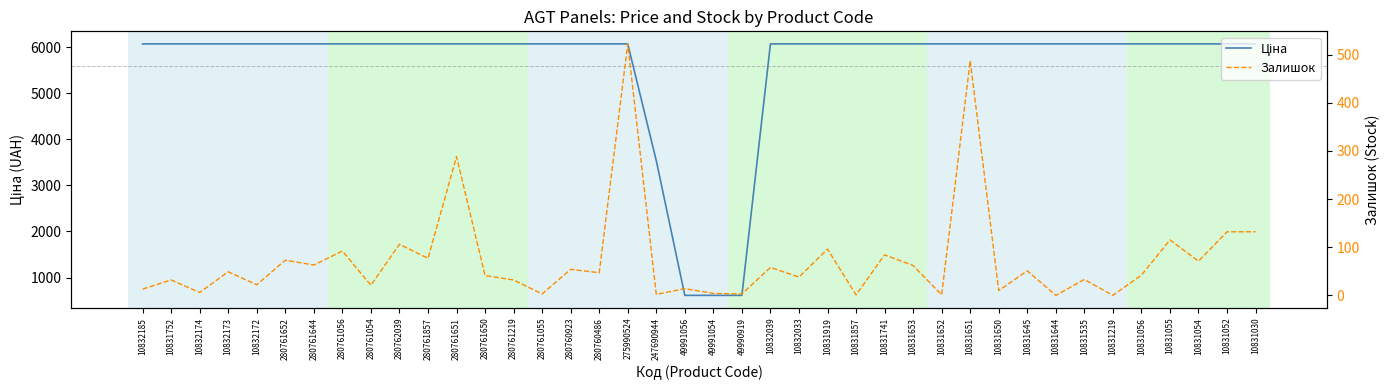

How many data points in Ціна are less than 6067?

4